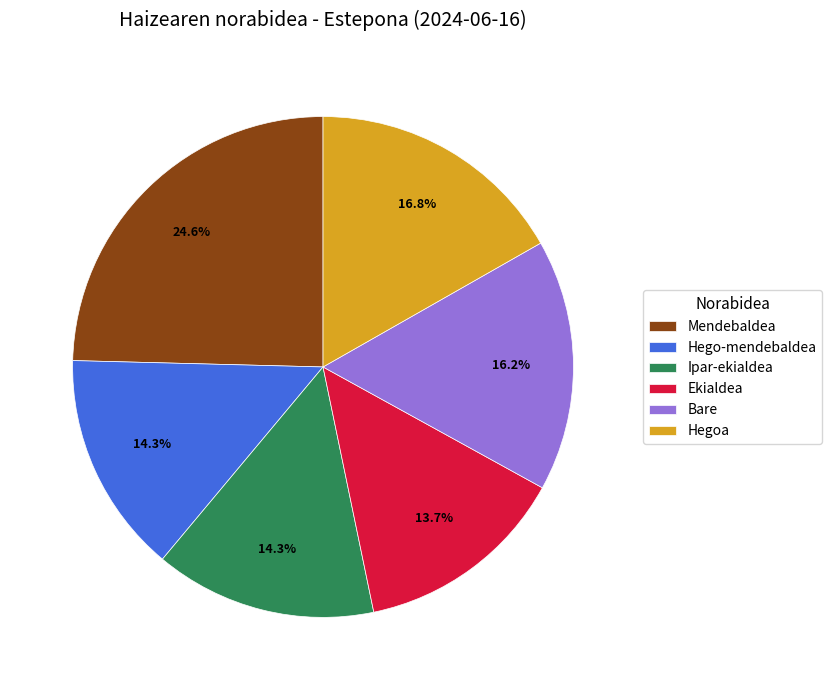

Which slice is the smallest?

Ekialdea